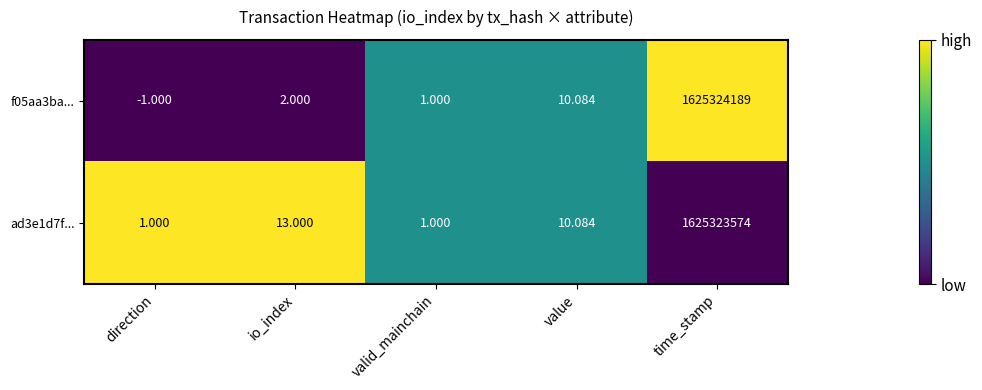

At which category does the chart reach its minimum across all series?

direction